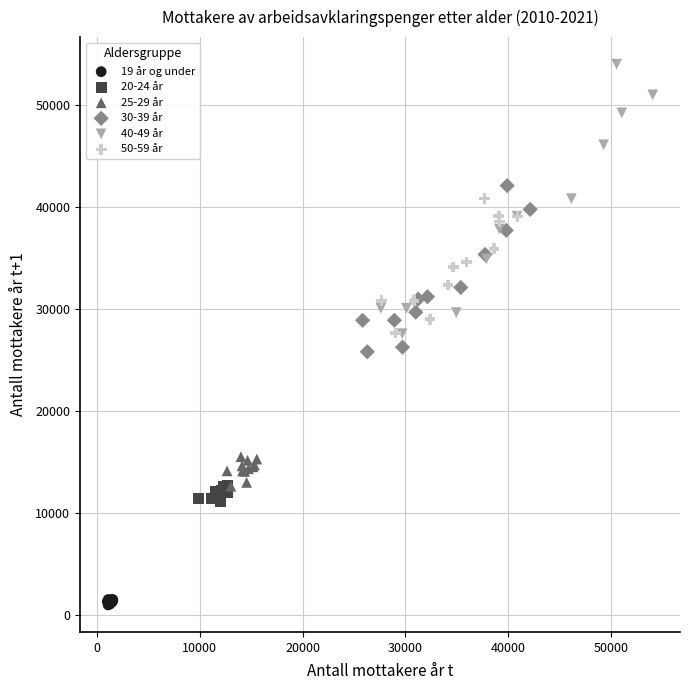

Which series has the largest Y range (max minus min)?

40-49 år